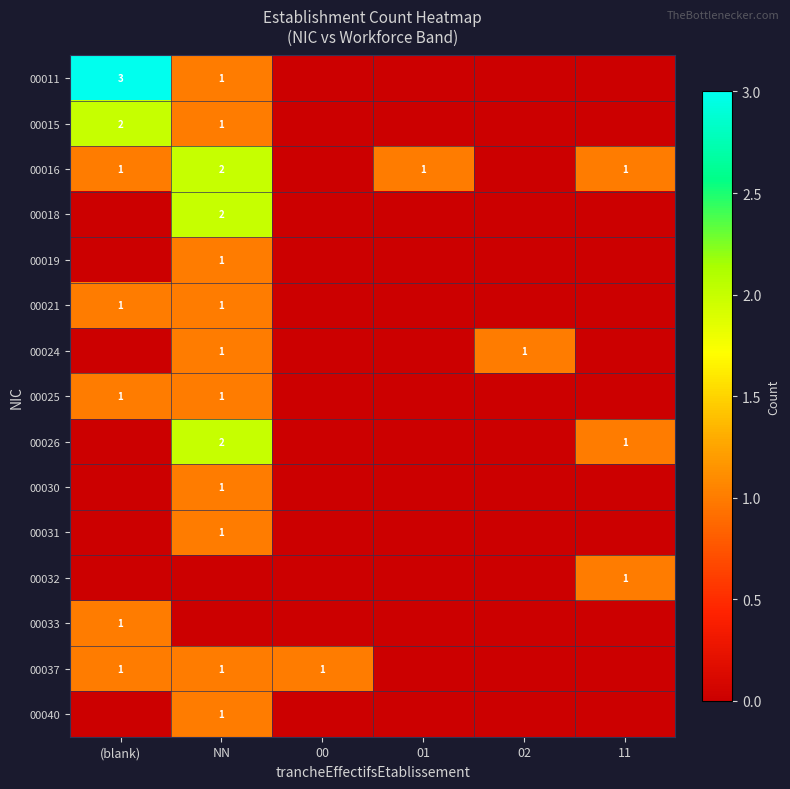

The 00011 series shows 2 at NN. True or false?

False